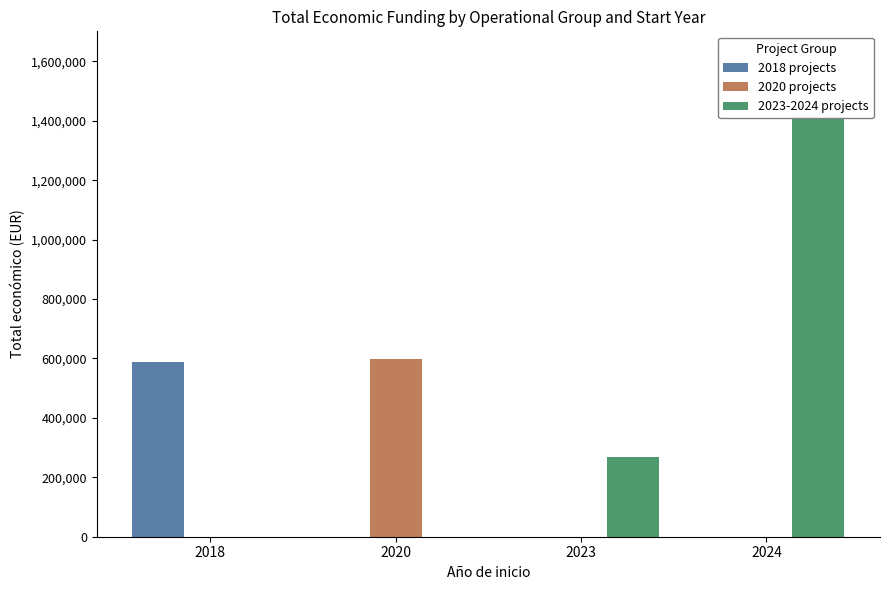

Is it true that 2023-2024 projects equals 1417839 at 2024?

True